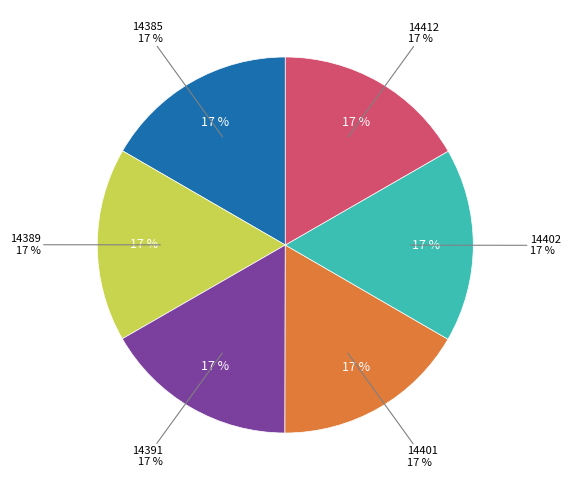

Which category has the biggest portion of the pie?

14412